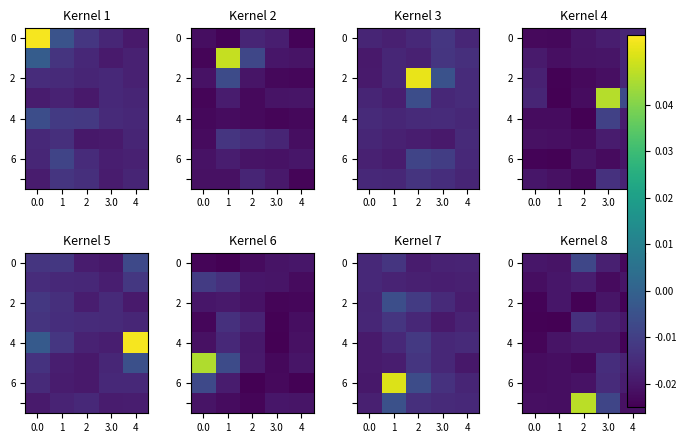

Between 1 and 4, which is larger?

1